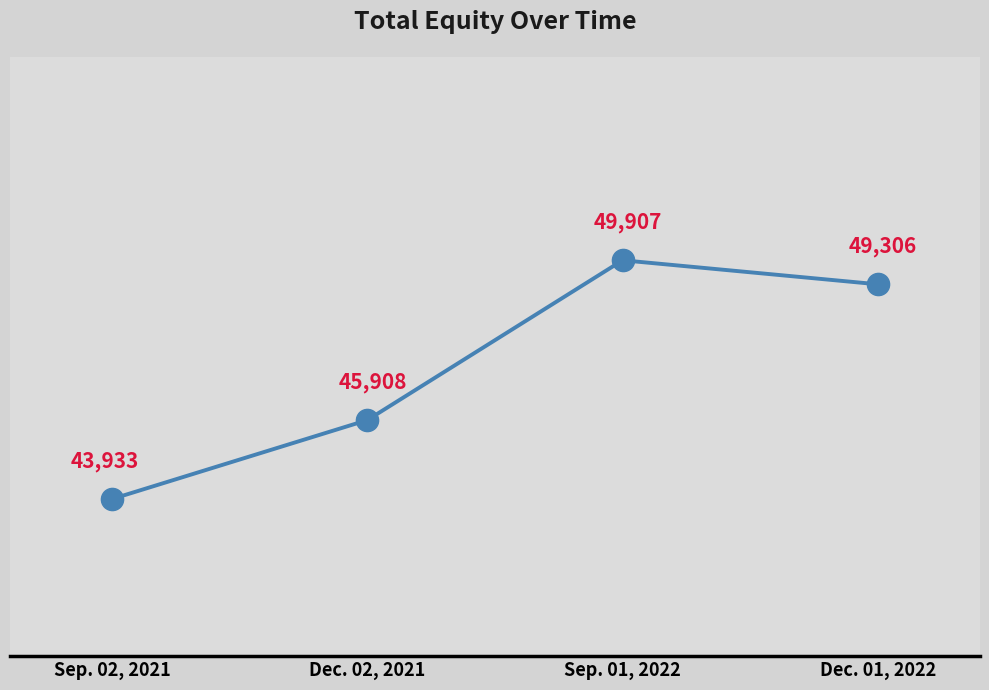

Reading left to right, extract all data points from this chart.

43933	45908	49907	49306